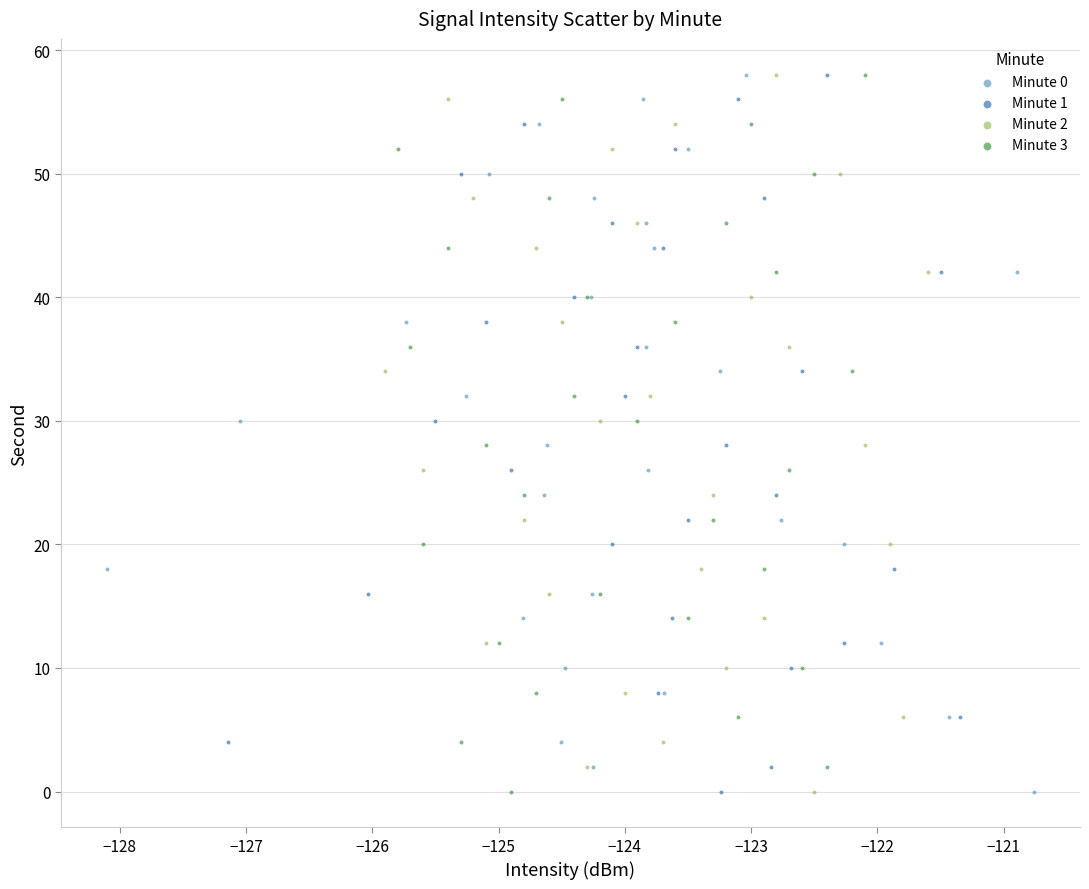

What are all the series names shown in the legend?

Minute 0, Minute 1, Minute 2, Minute 3